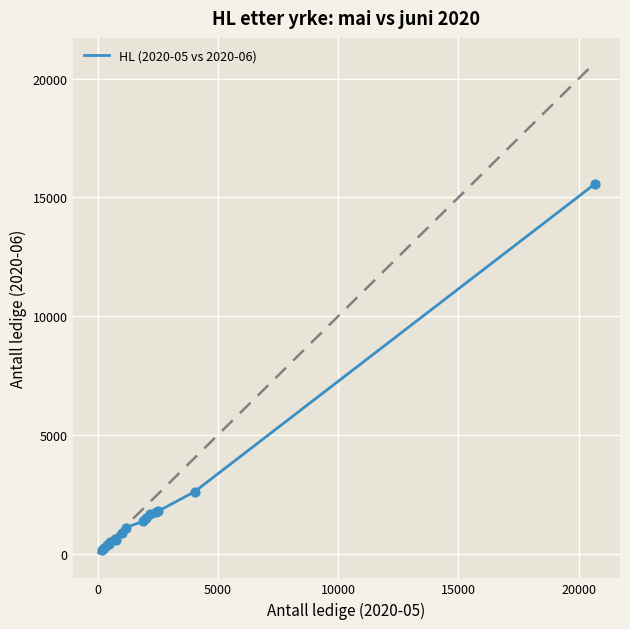

What is the maximum value shown in the chart?

15572